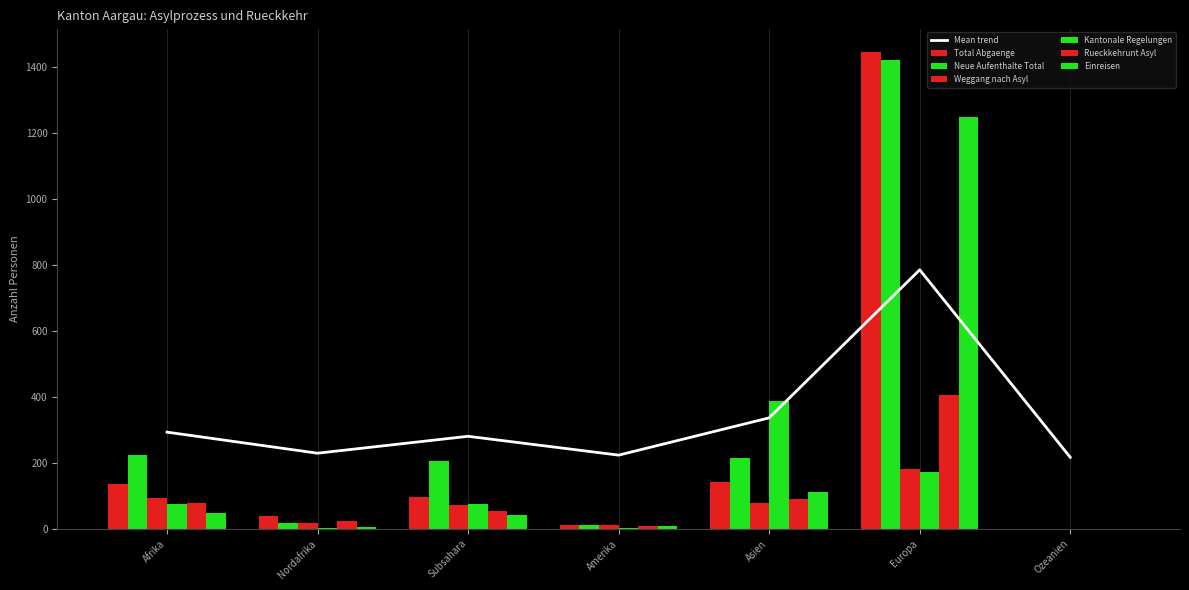

At Subsahara, list the series in order from smallest to largest.

Einreisen, Rueckkehrunt Asyl, Weggang nach Asyl, Kantonale Regelungen, Total Abgaenge, Neue Aufenthalte Total